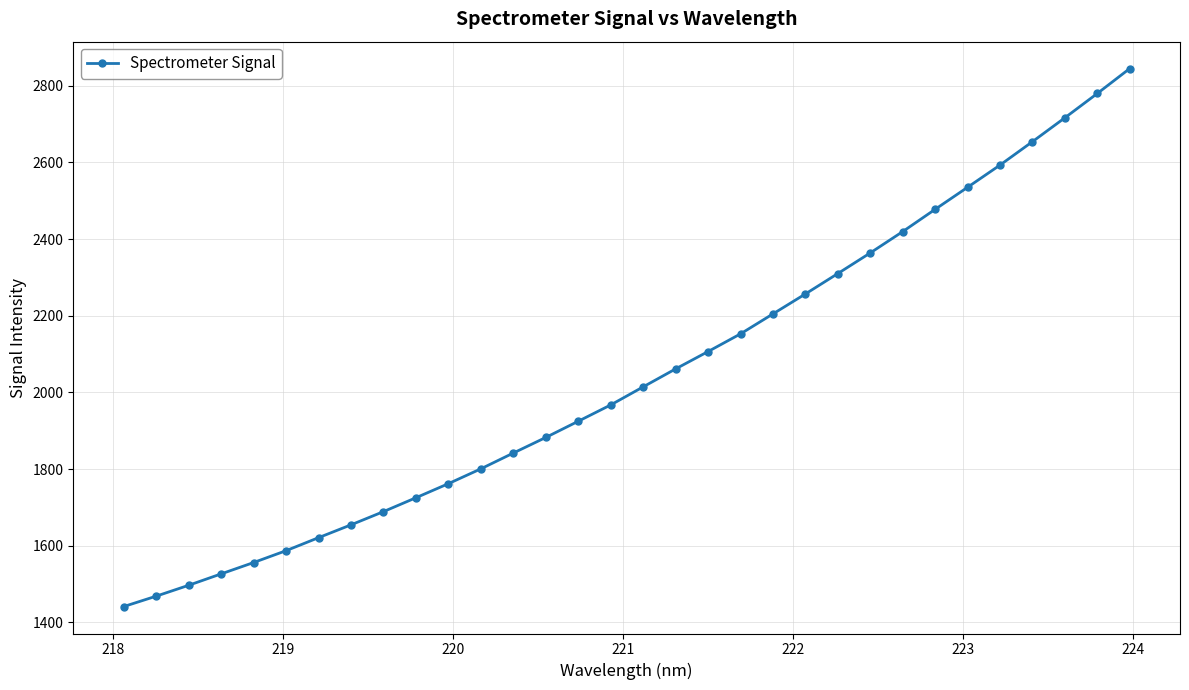

What is the sum of all values?

65436.6